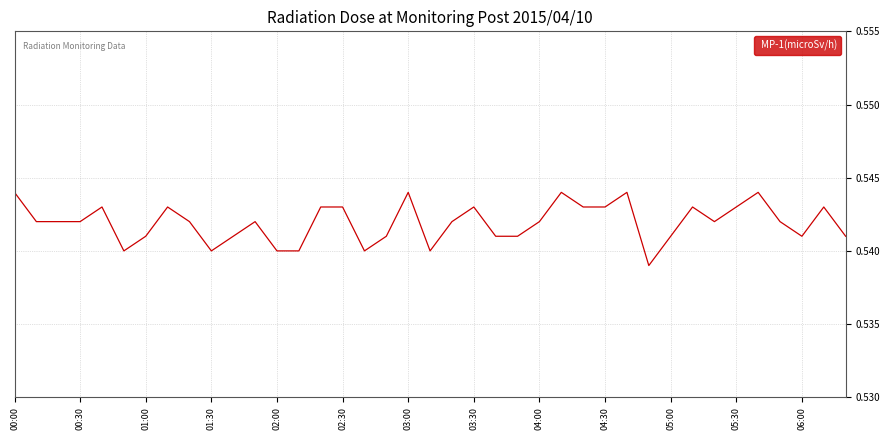

Reading right to left, transcribe all the data shown in this chart.

0.5	0.5	0.5	0.5	0.5	0.5	0.5	0.5	0.5	0.5	0.5	0.5	0.5	0.5	0.5	0.5	0.5	0.5	0.5	0.5	0.5	0.5	0.5	0.5	0.5	0.5	0.5	0.5	0.5	0.5	0.5	0.5	0.5	0.5	0.5	0.5	0.5	0.5	0.5